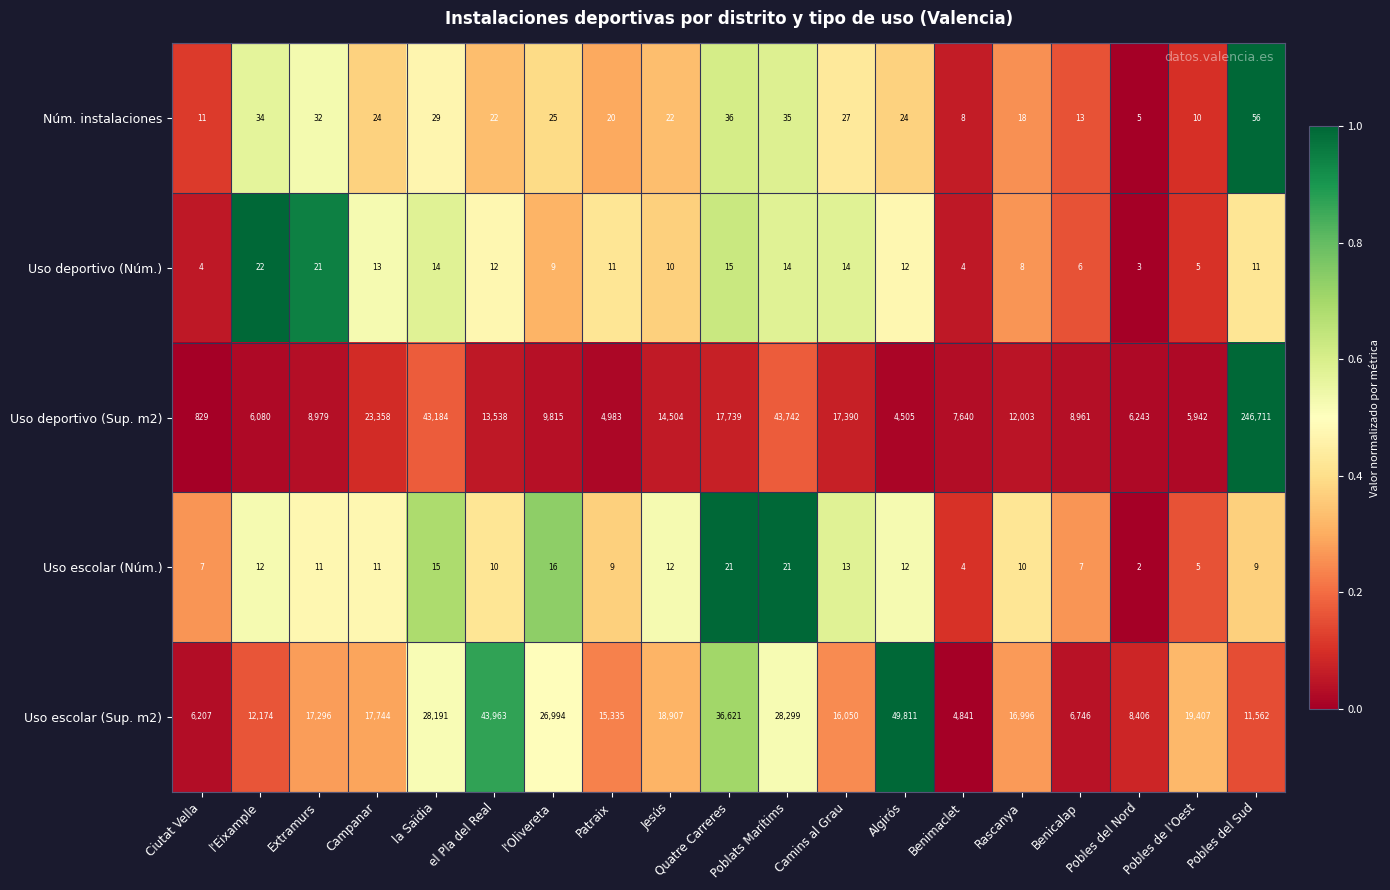

What is the difference between the Uso escolar (Sup. m2) values at Camins al Grau and Algirós?

33761